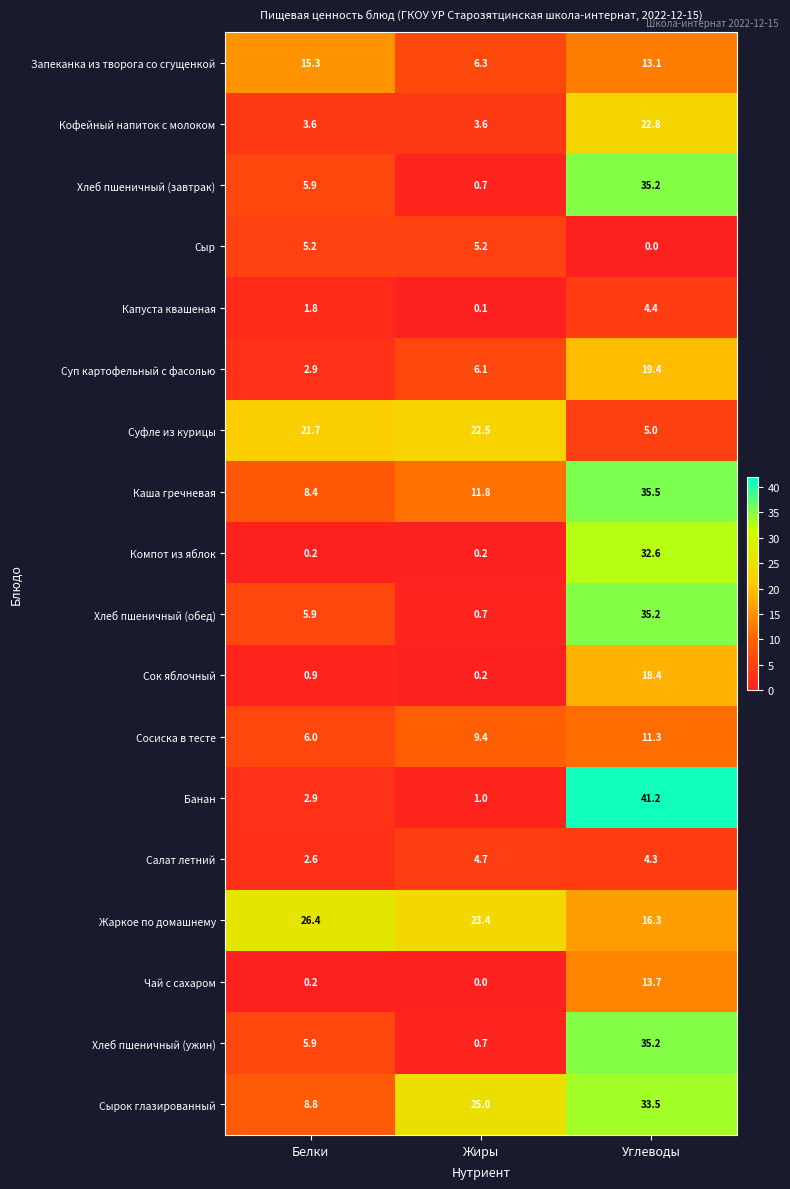

What is the sum of the Каша гречневая values at Жиры and Белки?

20.2